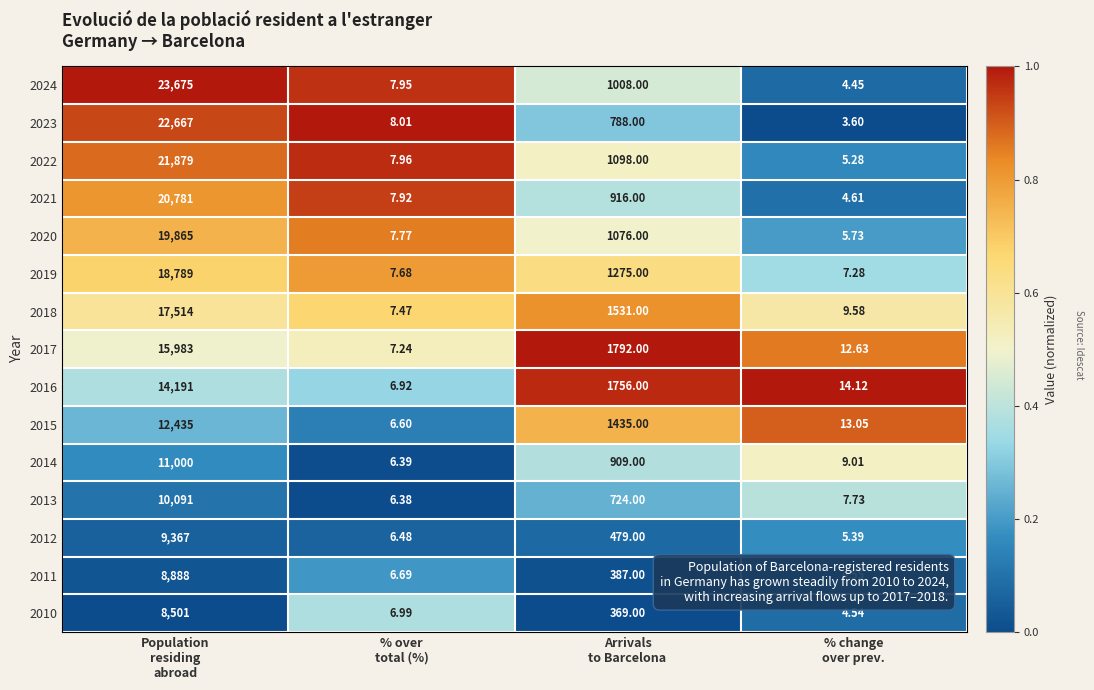

How many data points does each series have?

4